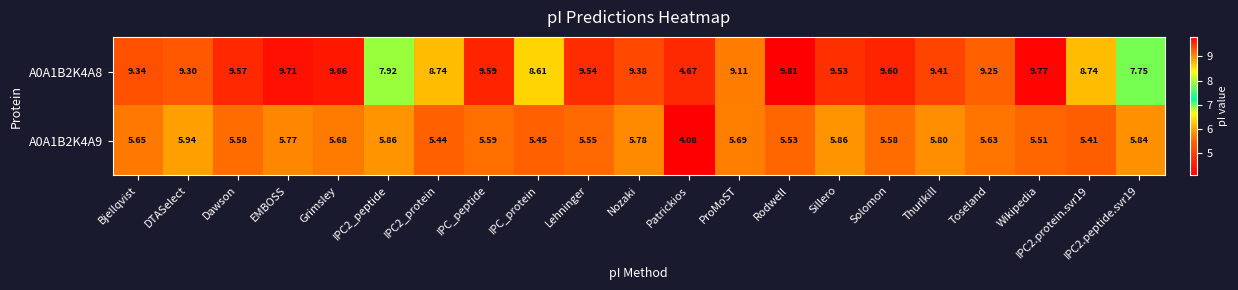

Which category has the highest value across all series?

Rodwell